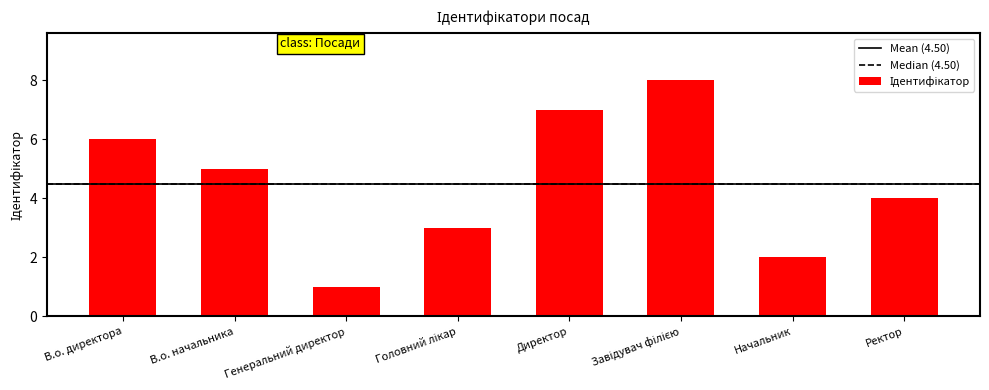

What is the change in value from В.о. начальника to Начальник?

-3